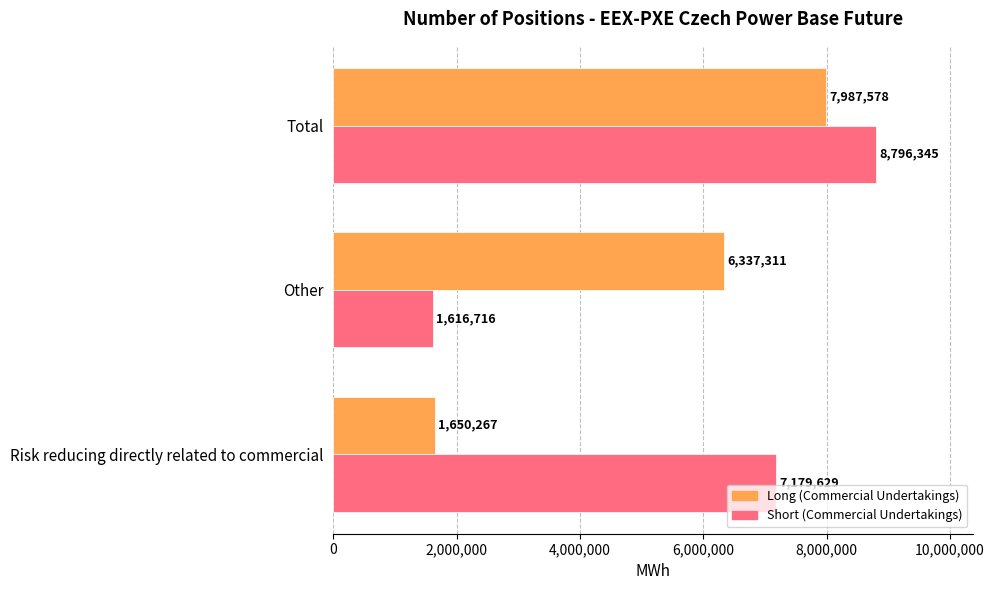

What is the difference between the maximum and second lowest values in the Long (Commercial Undertakings) series?

1650267